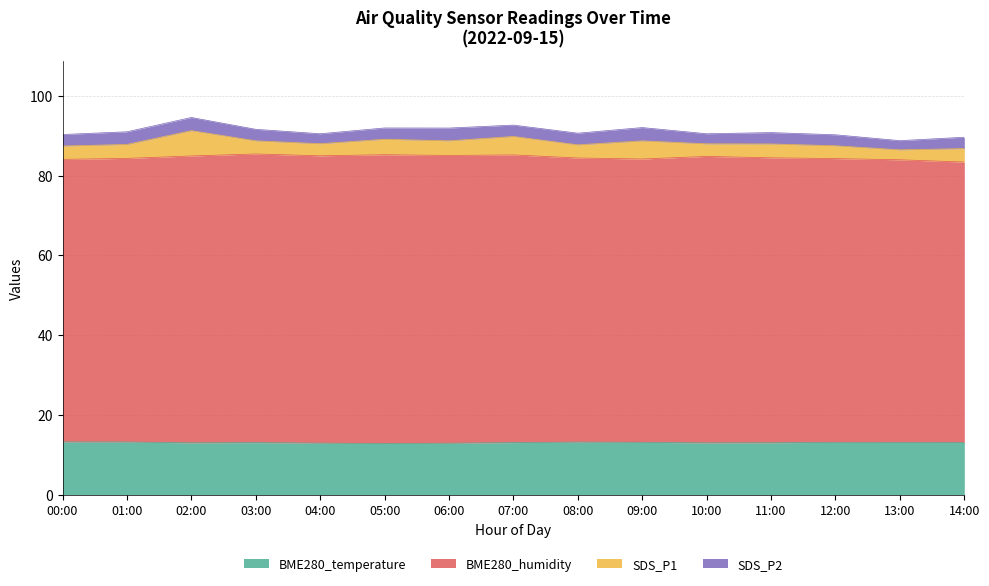

What is the total value across all series at 01:00?

91.0